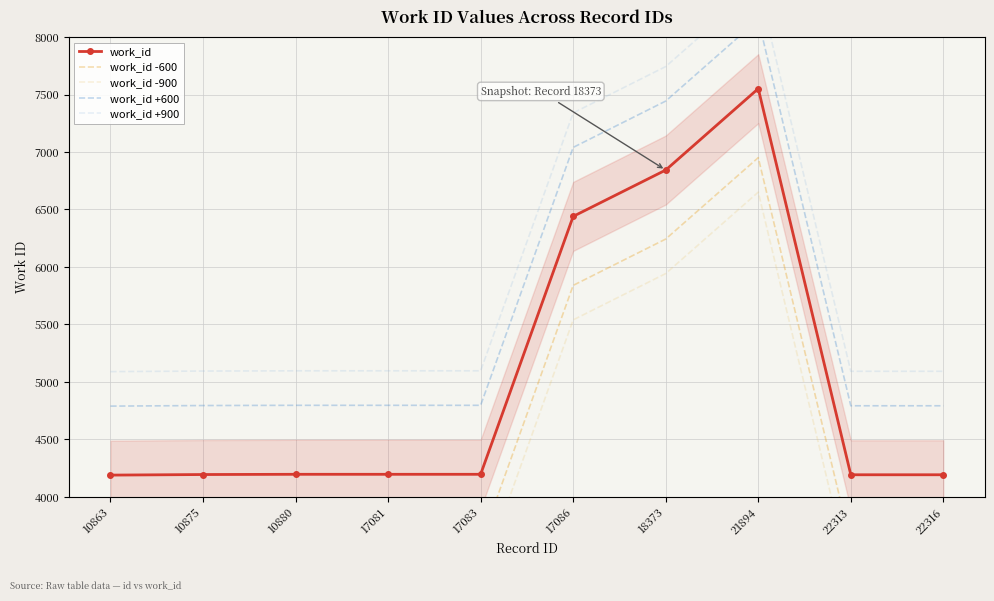

True or false: work_id -600 and work_id +600 cross at least once.

False